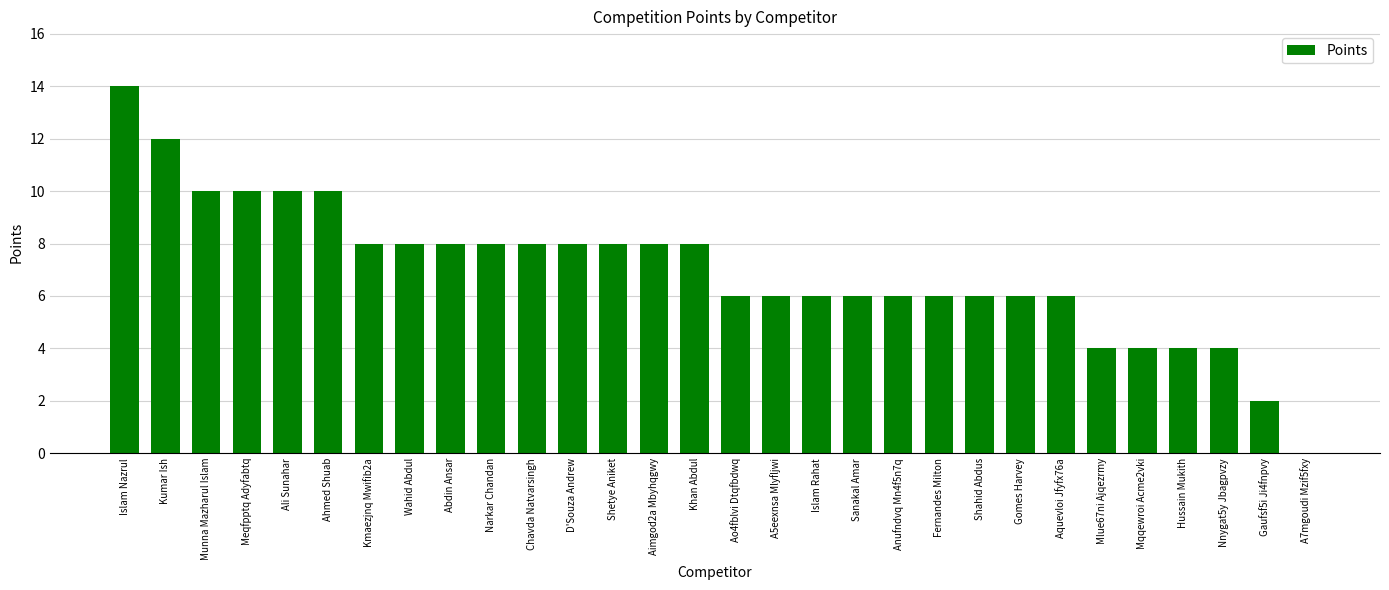

Which category has the highest value across all series?

Islam Nazrul